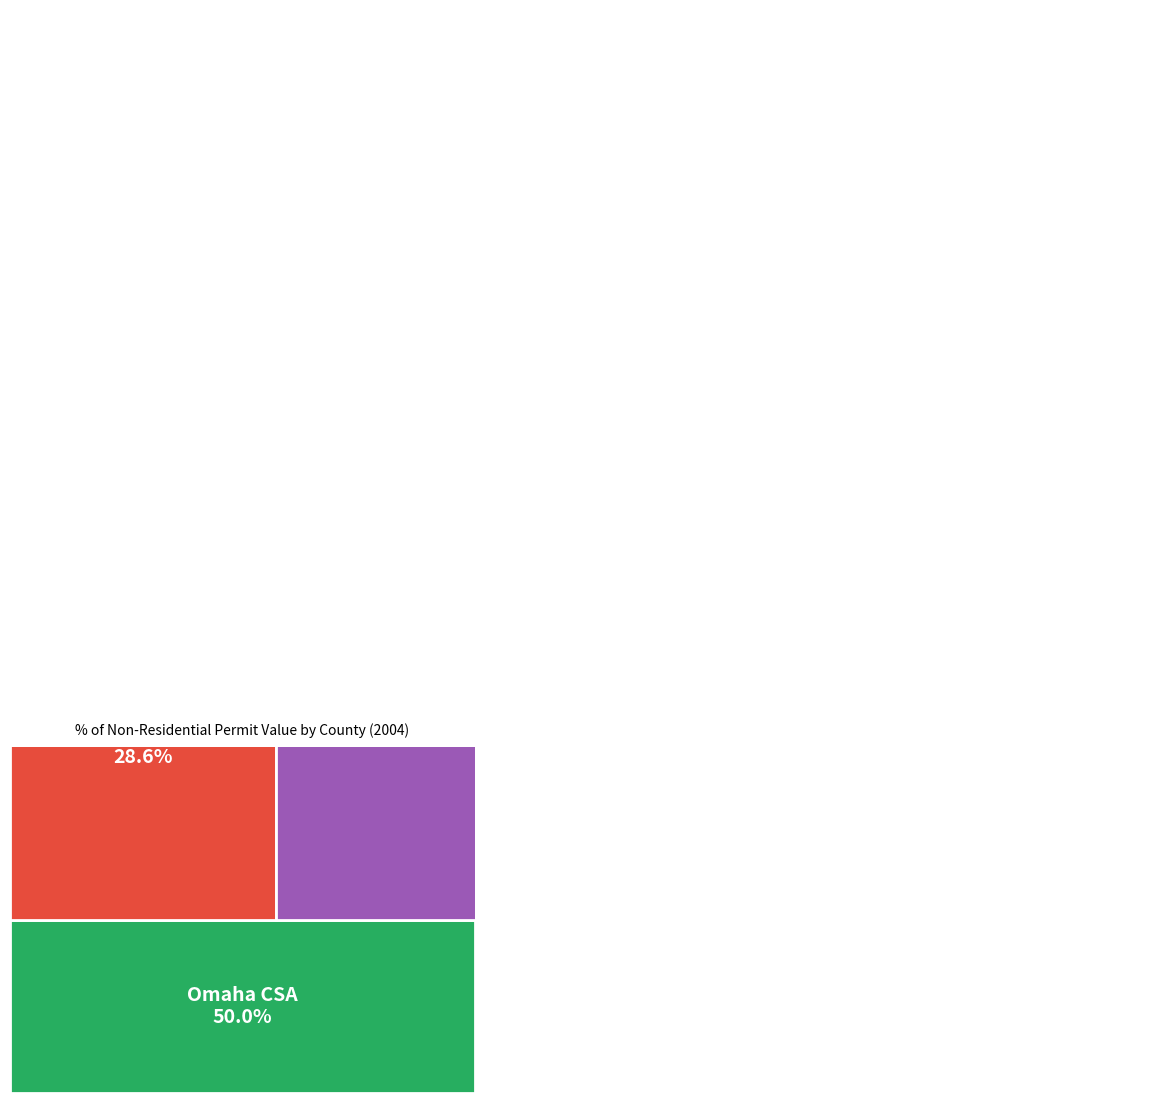

The Wahoo slice represents 11% of the pie. True or false?

False